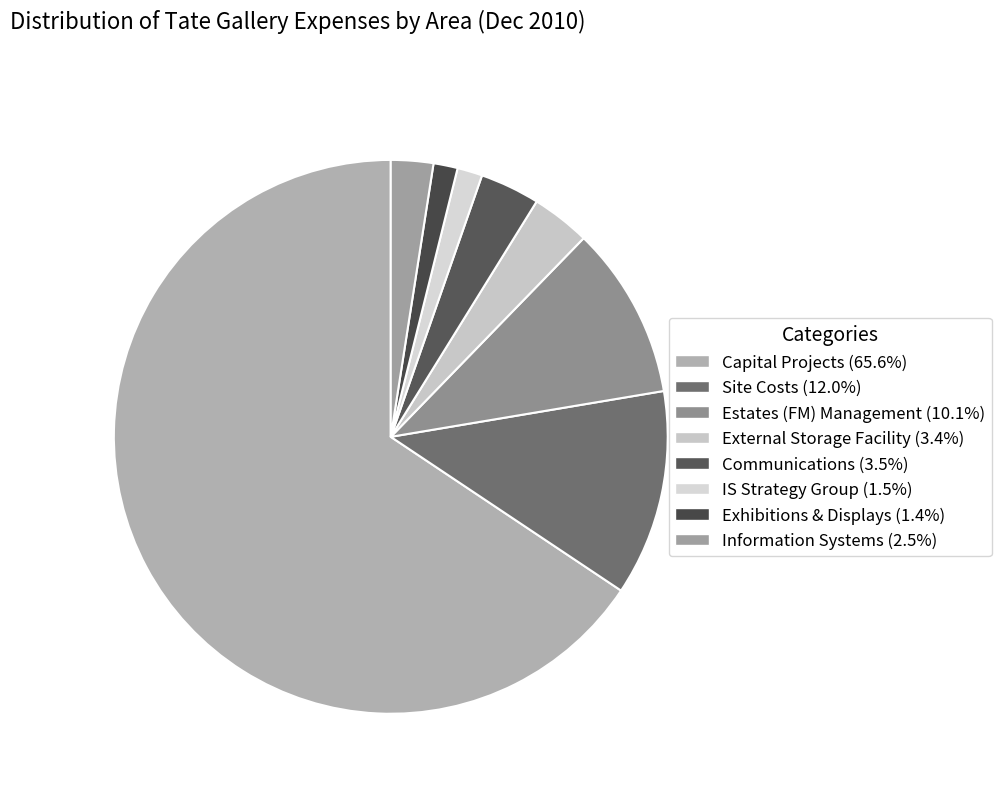

To the nearest percent, what portion does Exhibitions & Displays represent?

1%